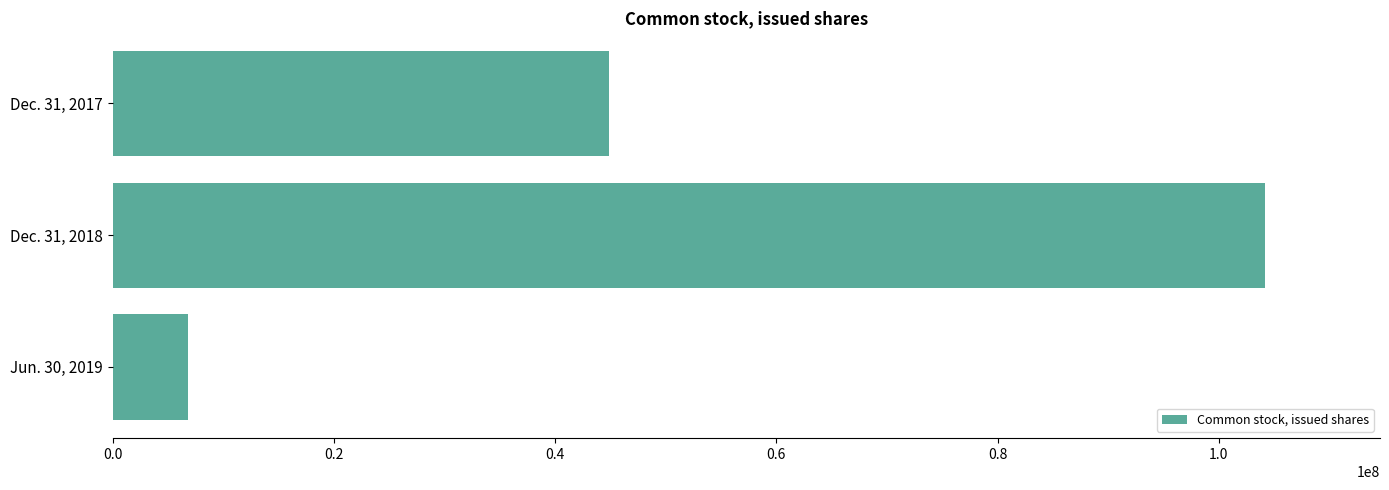

The value at Dec. 31, 2018 is 104146611. True or false?

True